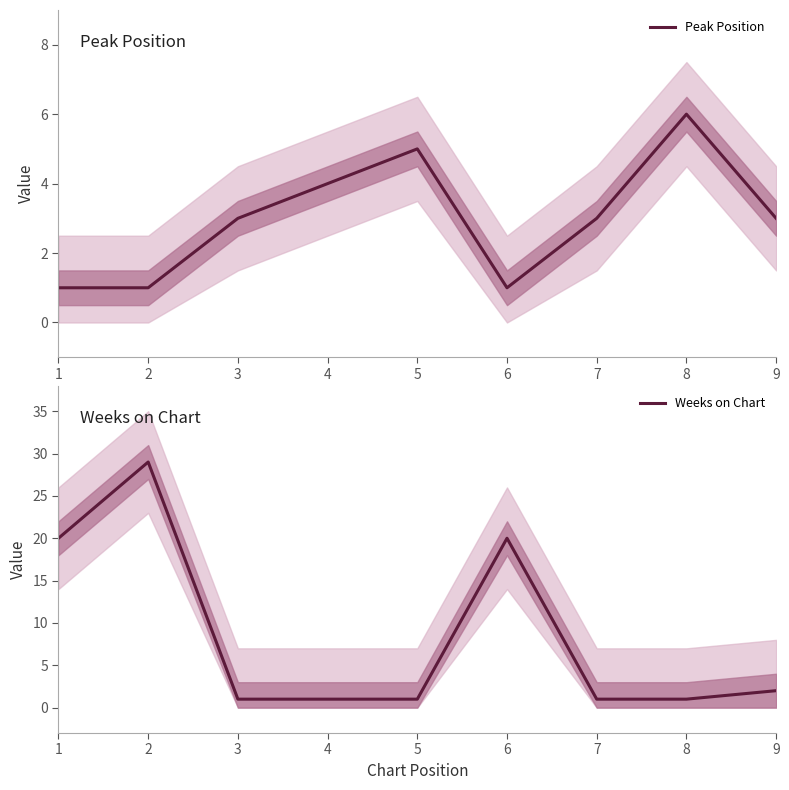

Rank the series at 8 from highest to lowest value.

Peak Position, Weeks on Chart